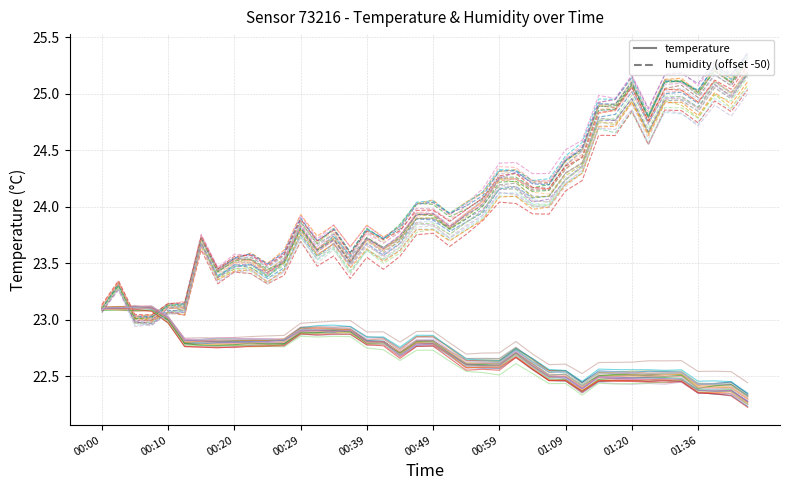

Is this an area chart (filled region under the line)?

No